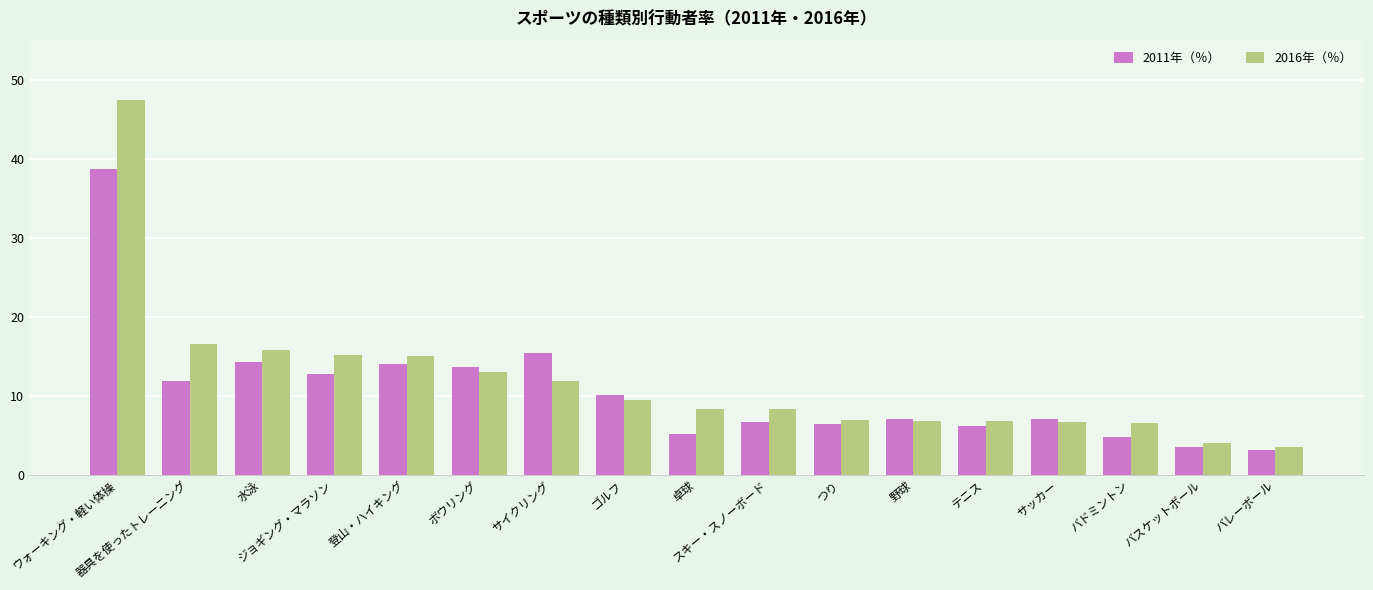

What is the average value of the 2016年（％） series?

11.9